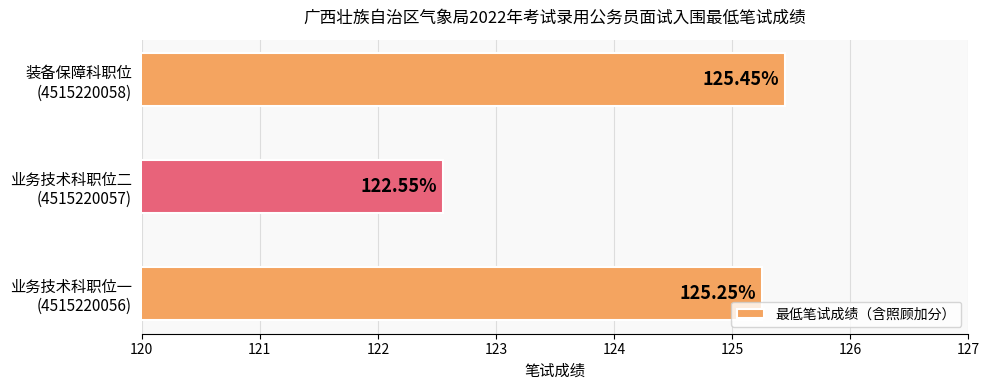

What is the difference between the maximum and minimum values?

2.9